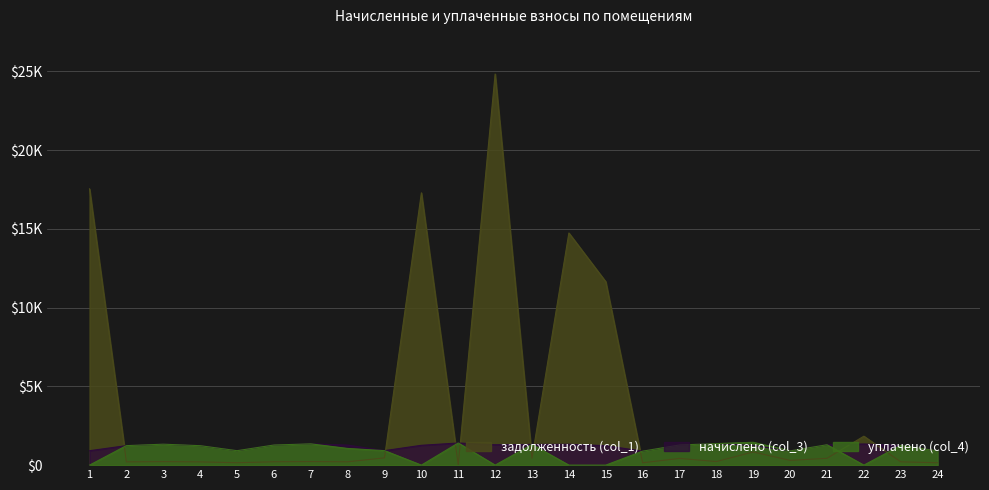

What is the sum of all уплачено (col_4) values?

21389.2